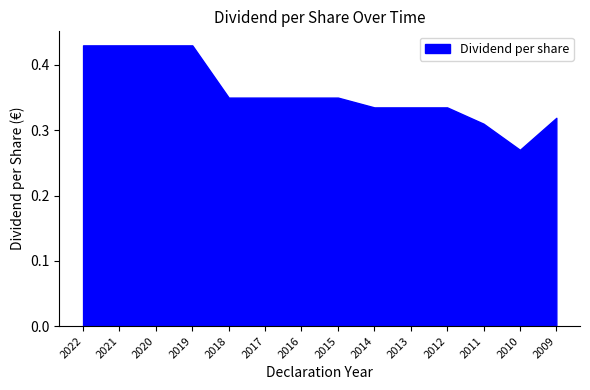

What is the average value?

0.4